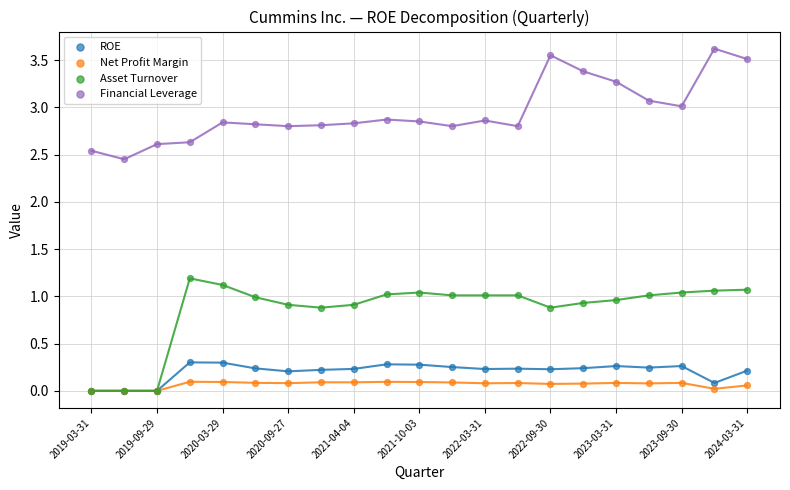

What are all the series names shown in the legend?

ROE, Net Profit Margin, Asset Turnover, Financial Leverage